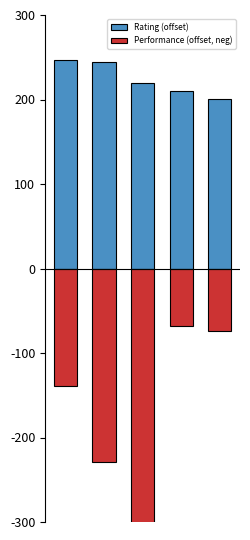

What value does the Performance (offset, neg) series have at 2, to the nearest 5?

-310